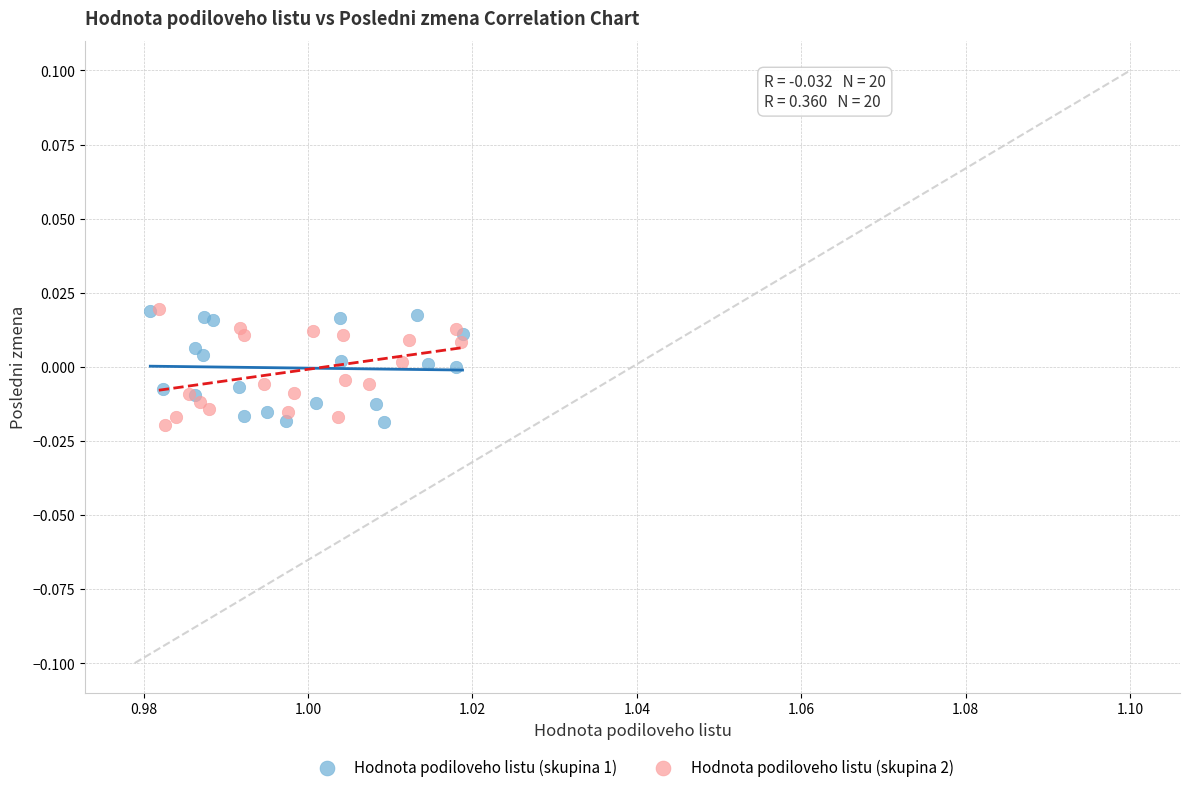

What are all the series names shown in the legend?

Hodnota podiloveho listu (skupina 1), Hodnota podiloveho listu (skupina 2)